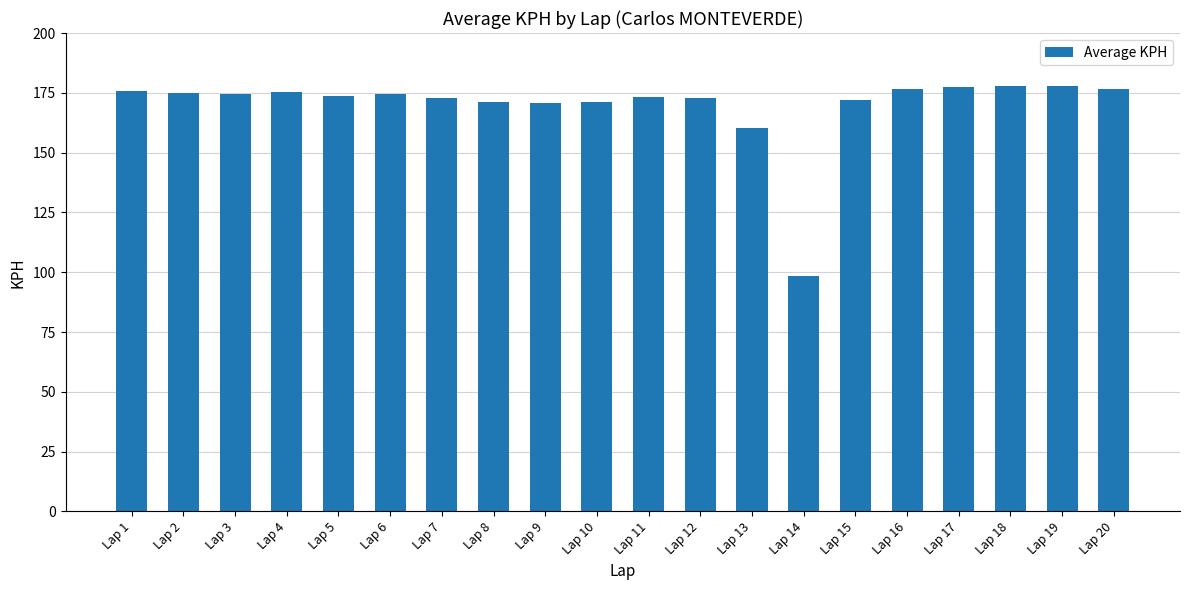

At which label does the data first exceed 174?

Lap 1